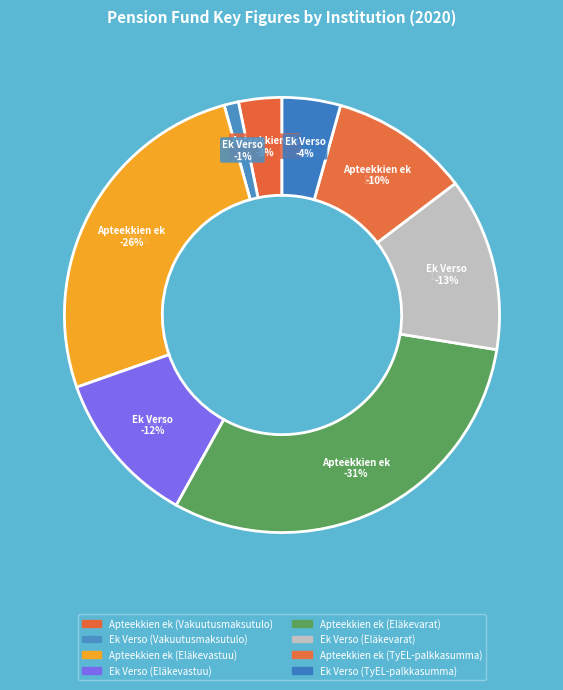

Is Apteekkien ek (Vakuutusmaksutulo) the majority of the pie?

No